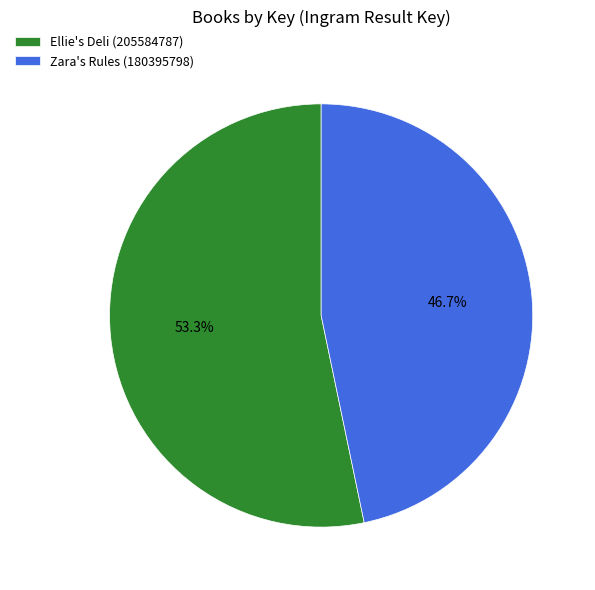

To the nearest percent, what is the difference between the largest and smallest slice percentages?

7%